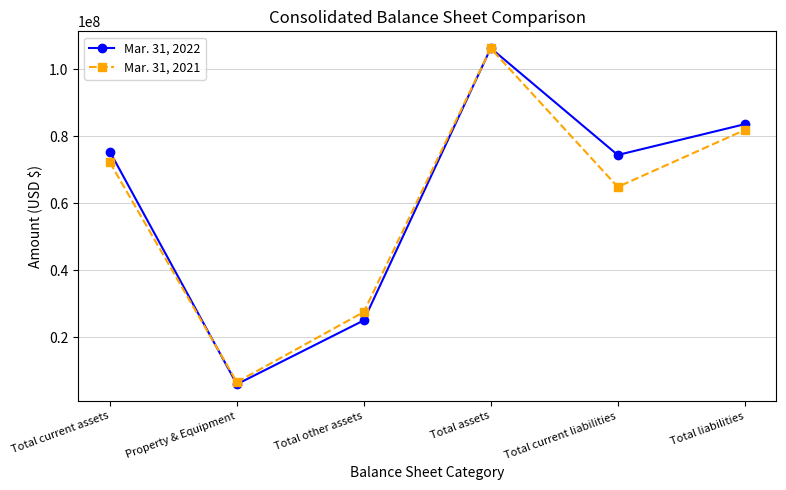

List the series in order of their overall mean, lowest first.

Mar. 31, 2021, Mar. 31, 2022